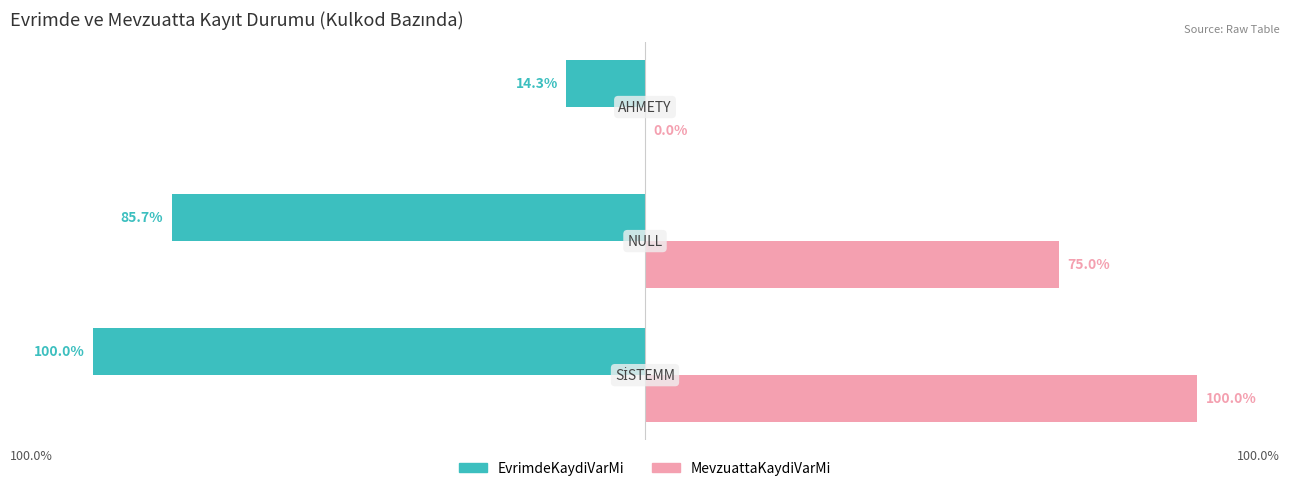

Which series has the largest total across all categories?

MevzuattaKaydiVarMi